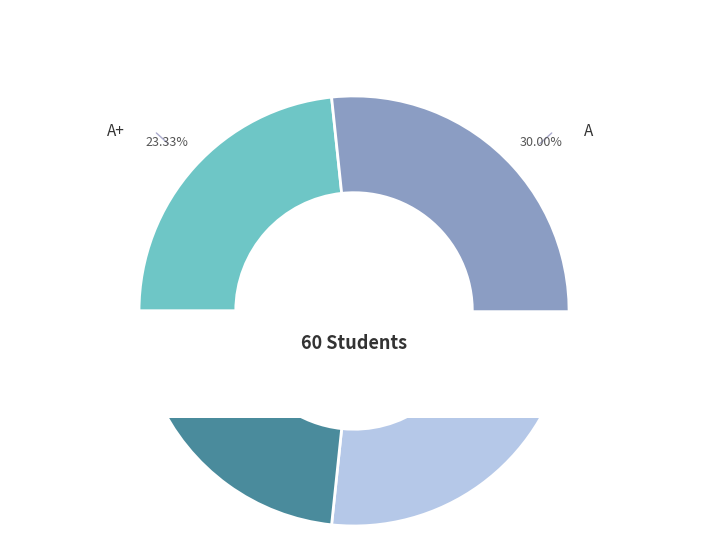

Is the sum of A and B greater than half?

No